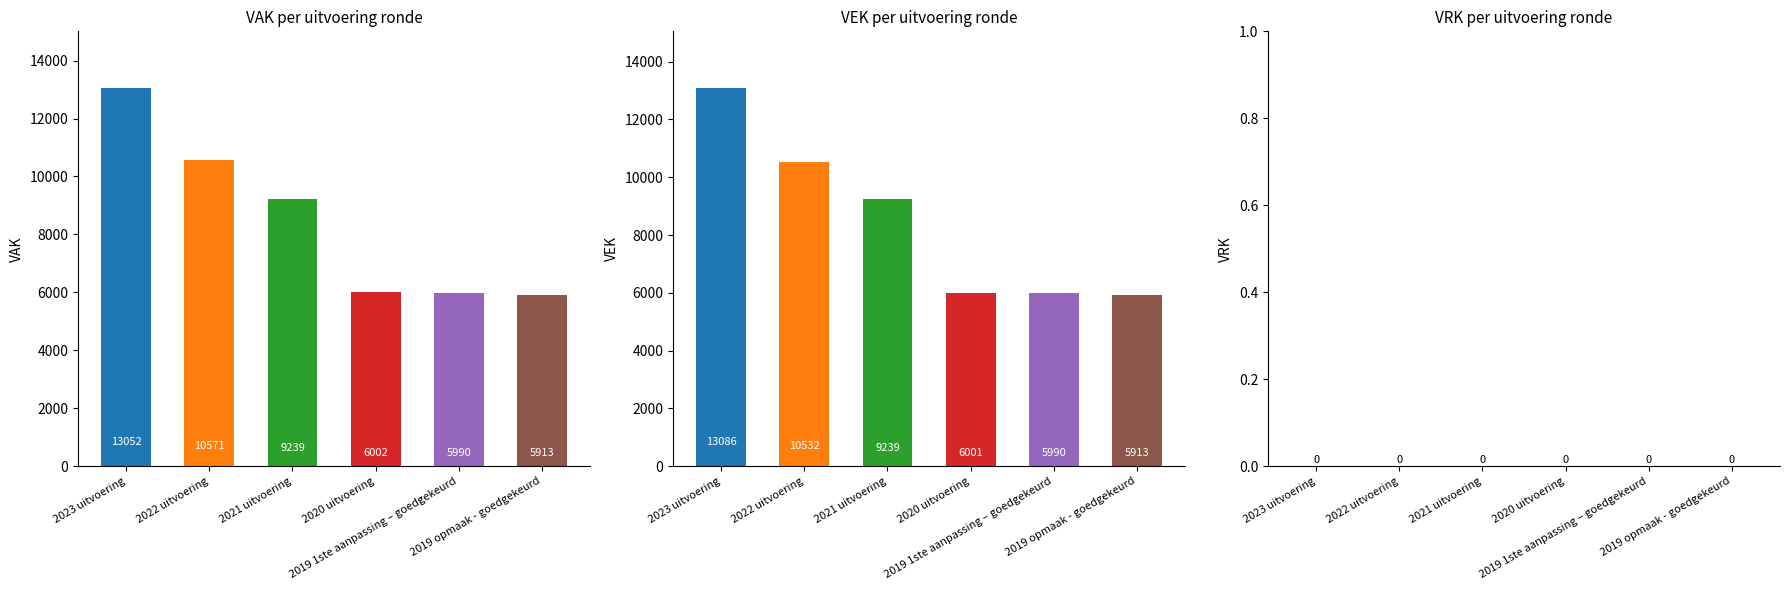

How many categories are shown in the chart?

6